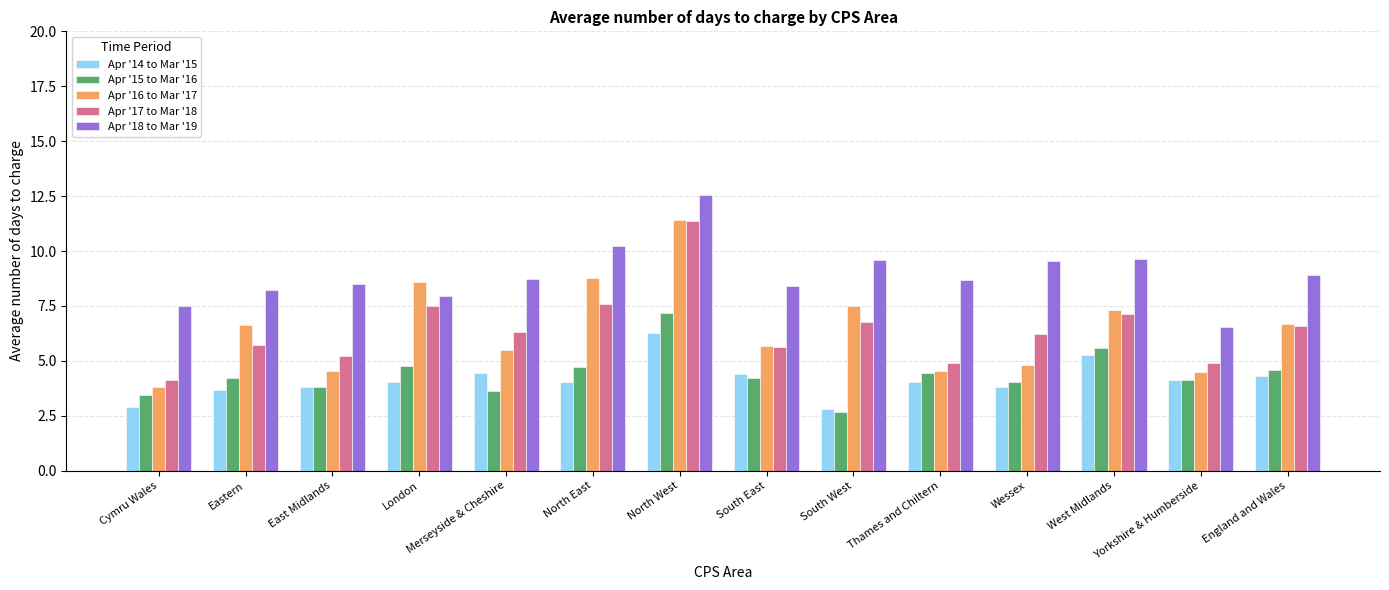

What is the total value across all series at Eastern?

28.5